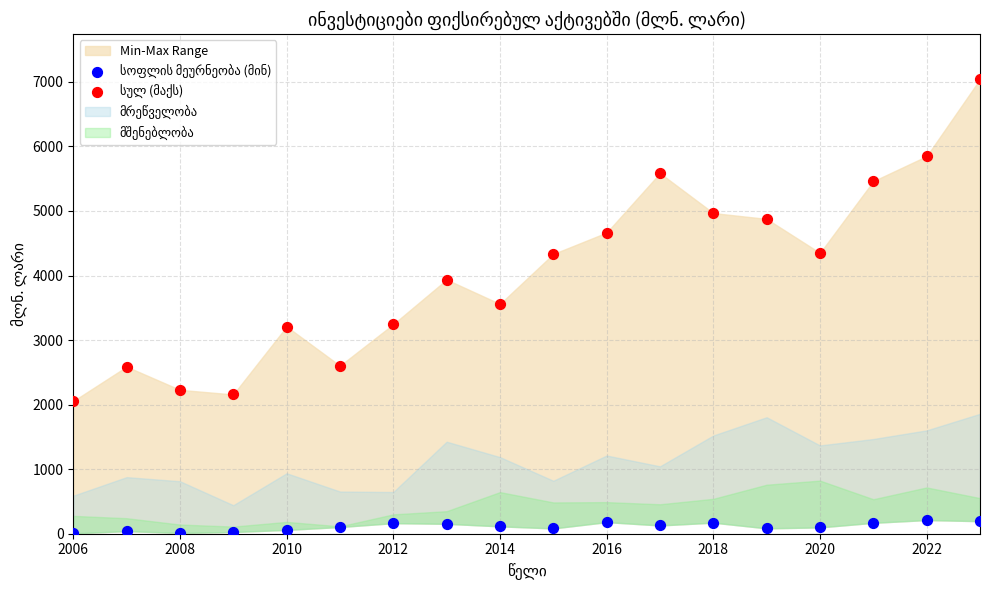

What is the X range (max minus min) for the scatter plot?

17.0